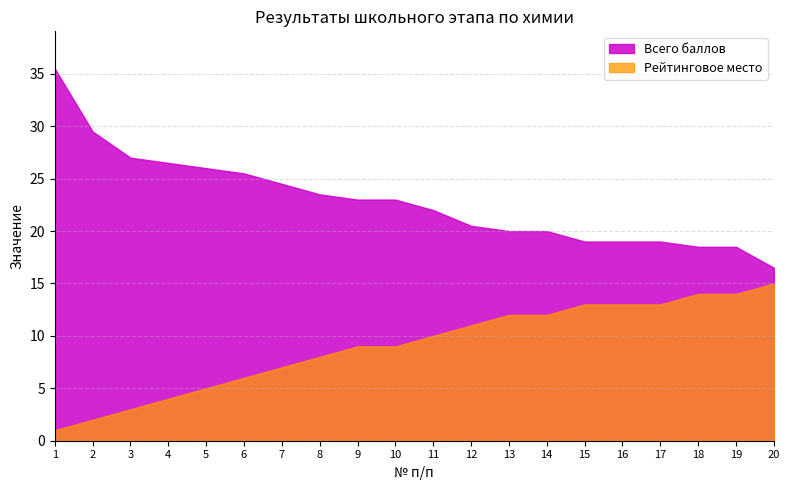

How many series are shown in this chart?

2